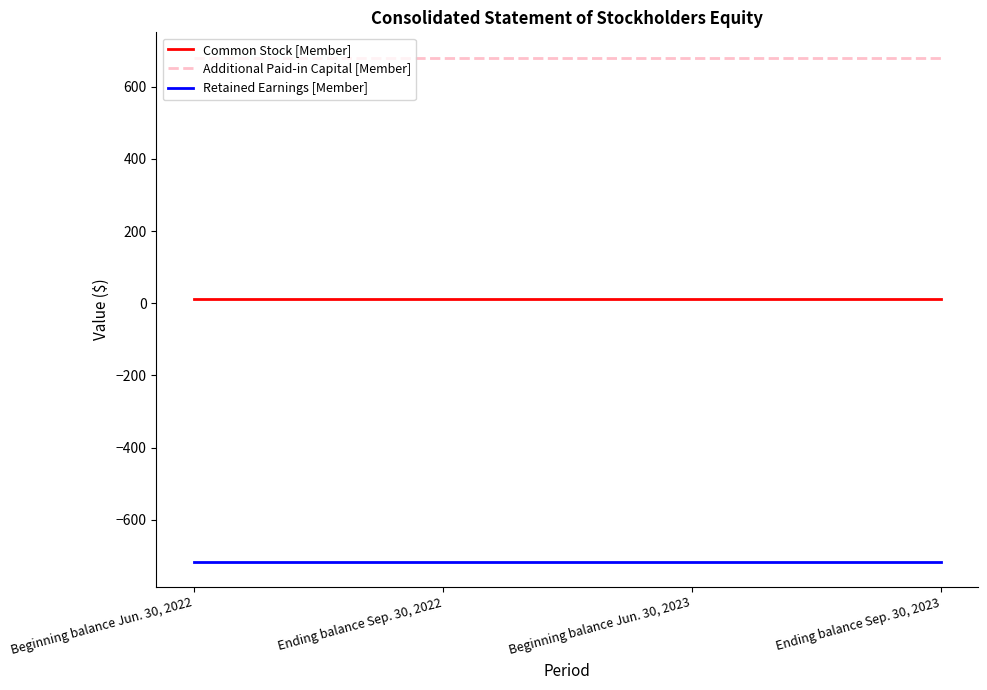

At Ending balance Sep. 30, 2023, list the series in order from largest to smallest.

Additional Paid-in Capital [Member], Common Stock [Member], Retained Earnings [Member]